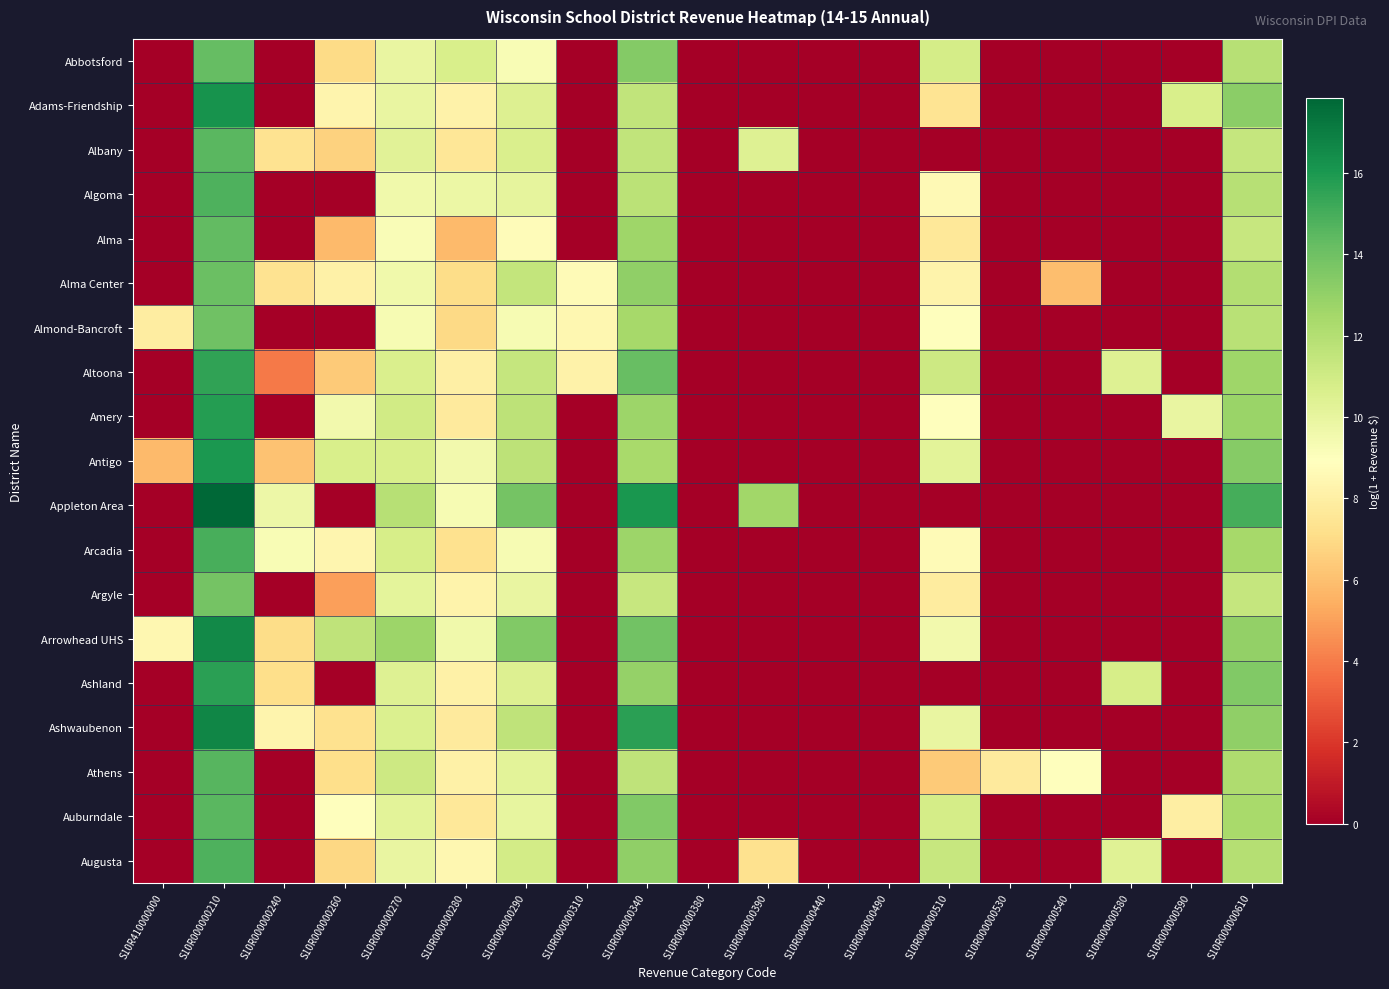

Rank the series by their maximum value, from lowest to highest.

Argyle, Almond-Bancroft, Alma Center, Abbotsford, Alma, Auburndale, Albany, Athens, Algoma, Augusta, Arcadia, Altoona, Ashland, Amery, Antigo, Adams-Friendship, Arrowhead UHS, Ashwaubenon, Appleton Area